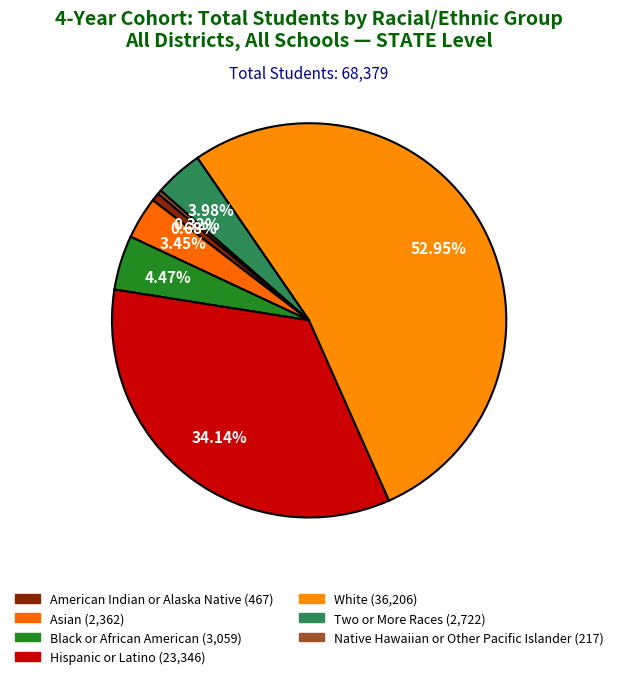

Which category has the smallest portion of the pie?

Native Hawaiian or Other Pacific Islander